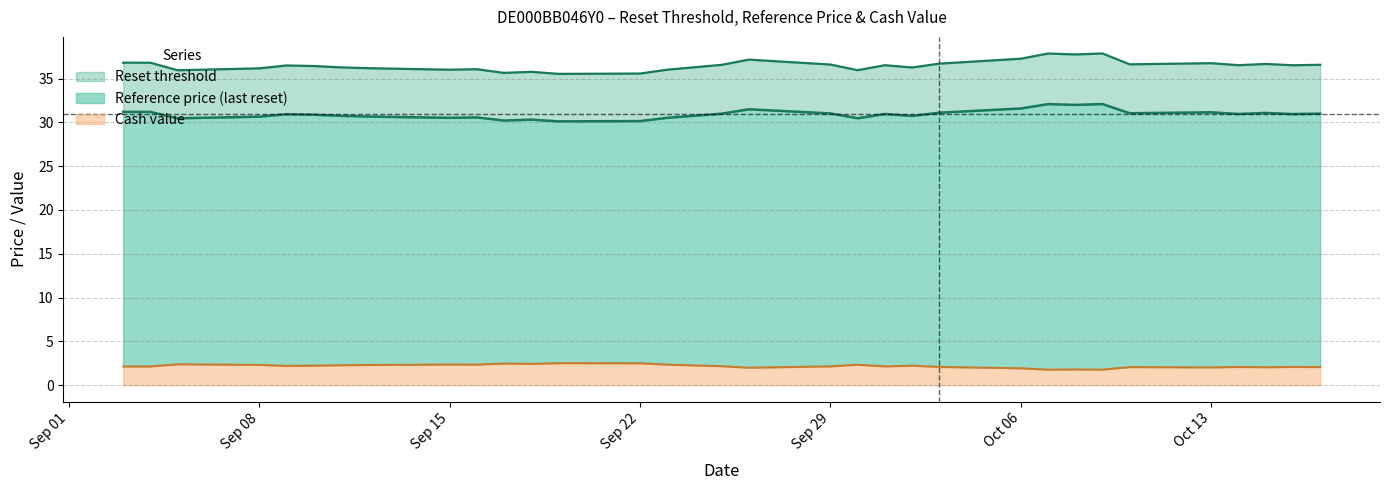

What is the highest value of the Cash value series?

2.5